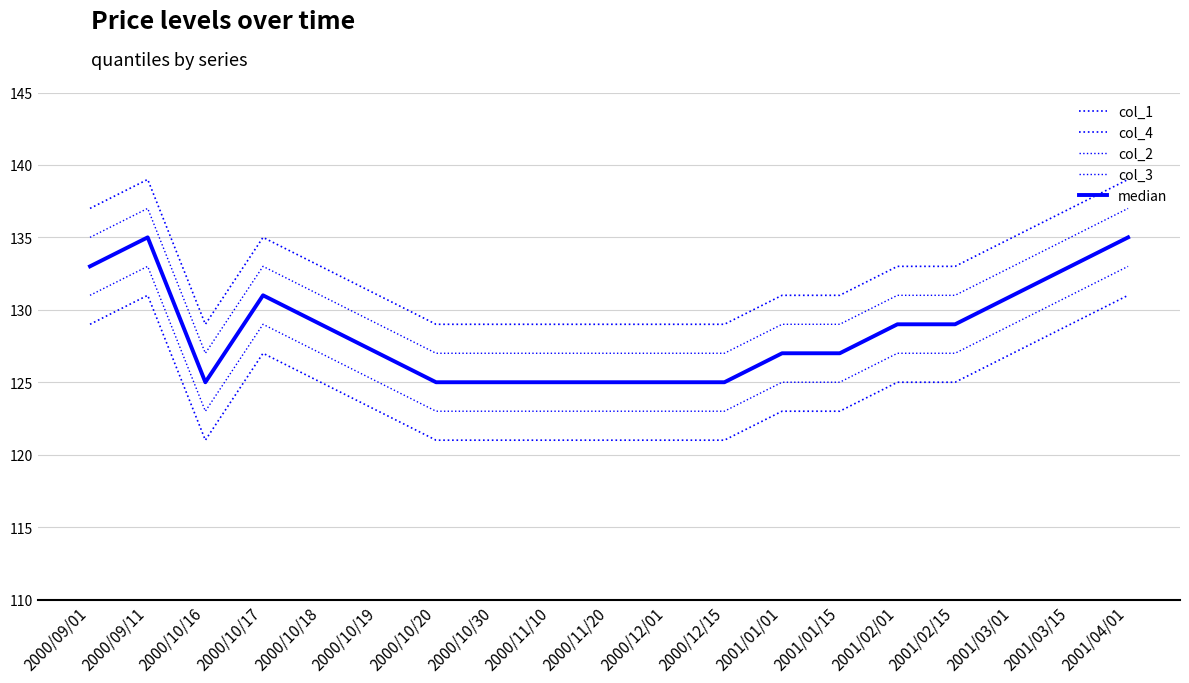

List the series in order of their peak value, lowest first.

col_4, col_3, median, col_2, col_1